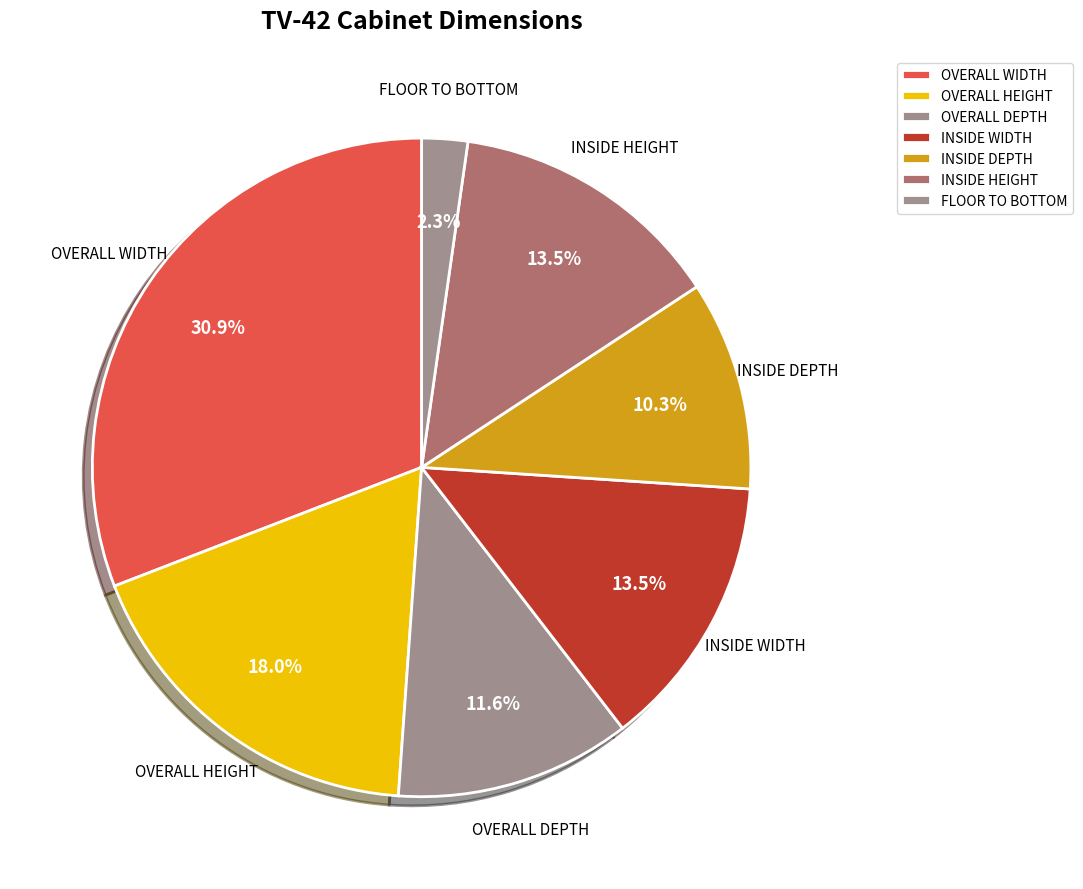

What is the smallest slice in the pie chart?

FLOOR TO BOTTOM